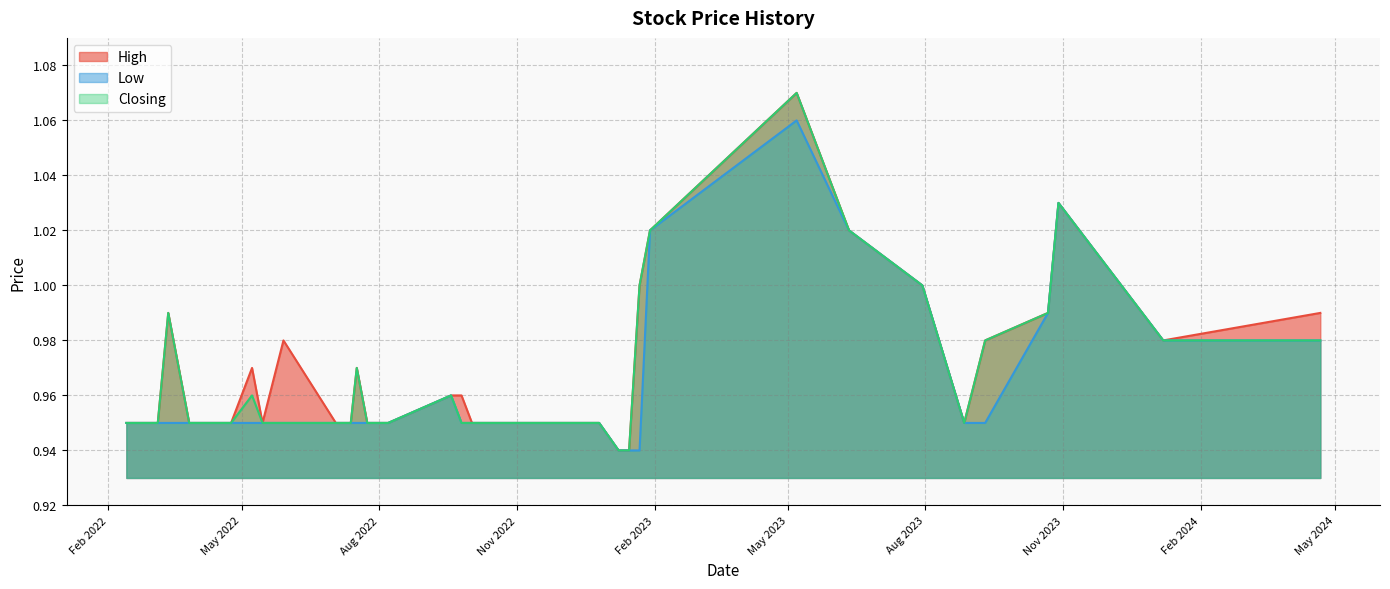

Rank the series at 25/09/2022 from highest to lowest value.

High, Low, Closing